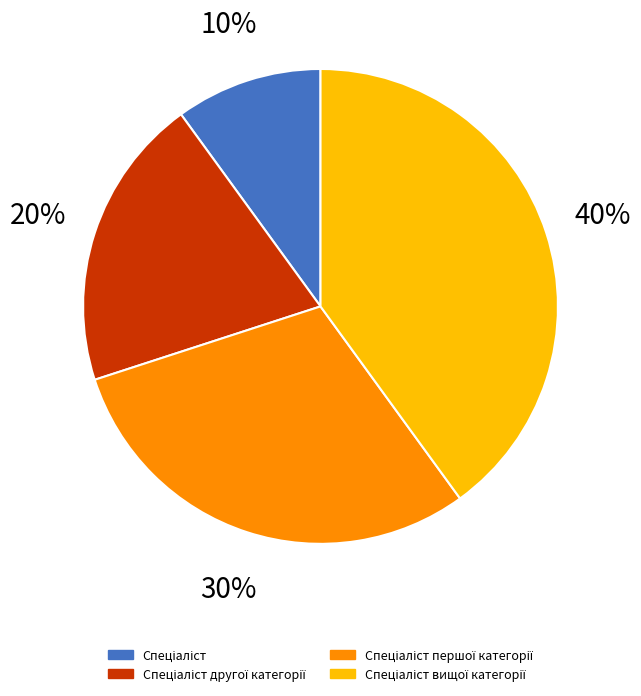

To the nearest percent, what is the average slice percentage?

25%